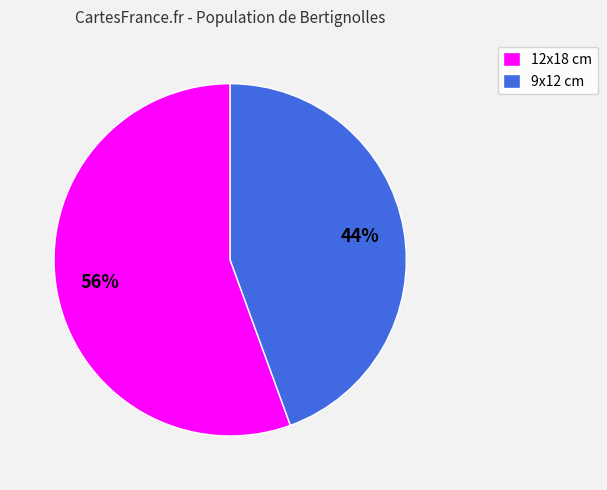

Rank the categories by value from lowest to highest.

9x12 cm, 12x18 cm